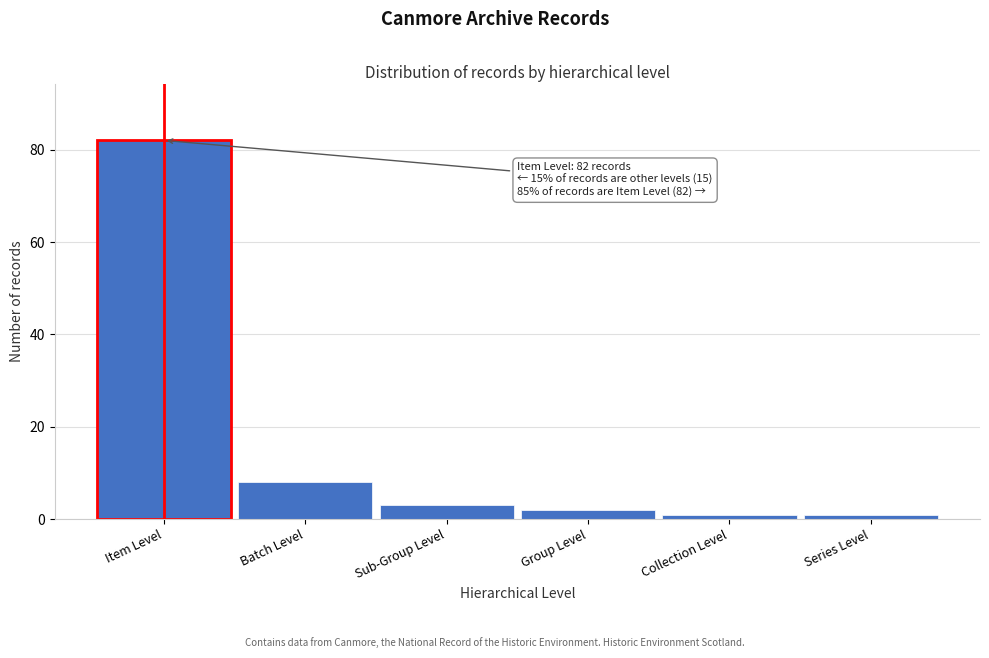

Reading right to left, extract all data points from this chart.

Series Level=1	Collection Level=1	Group Level=2	Sub-Group Level=3	Batch Level=8	Item Level=82